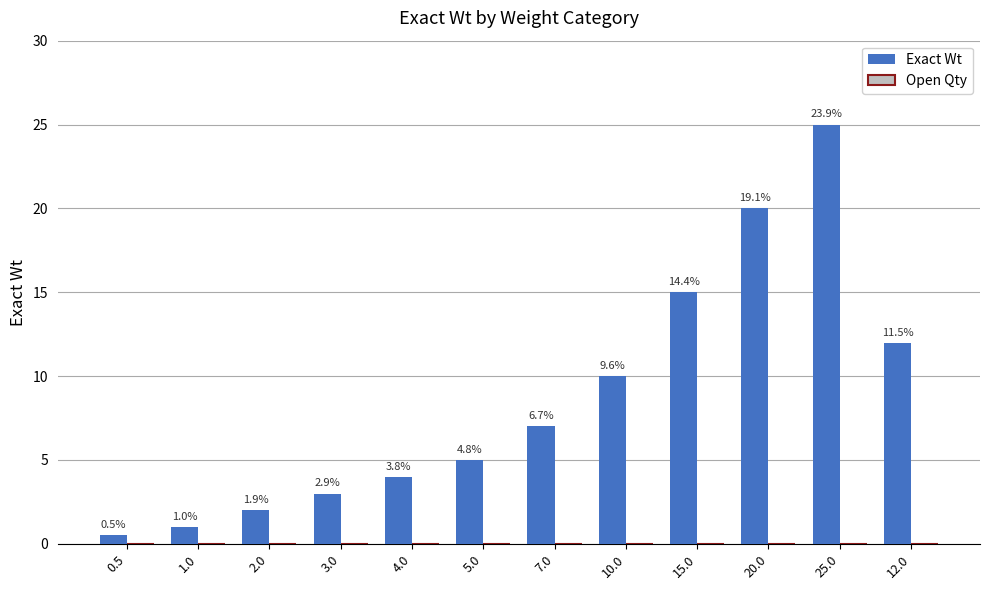

Are the bars horizontal?

No